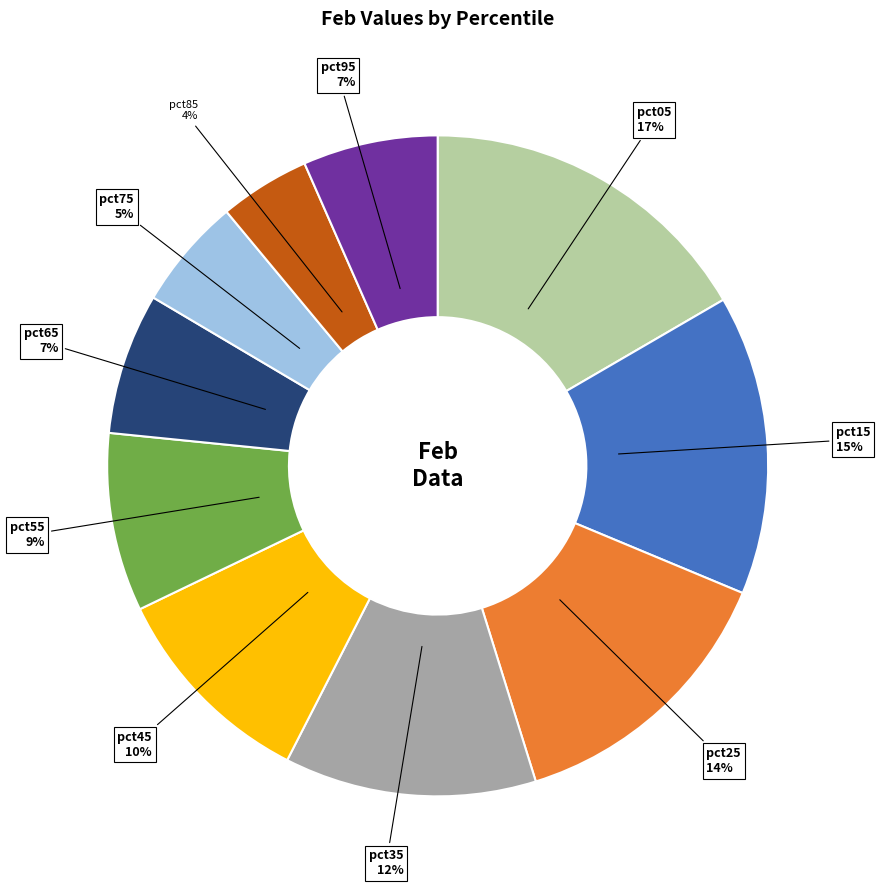

True or false: pct85 accounts for 4% of the total.

True